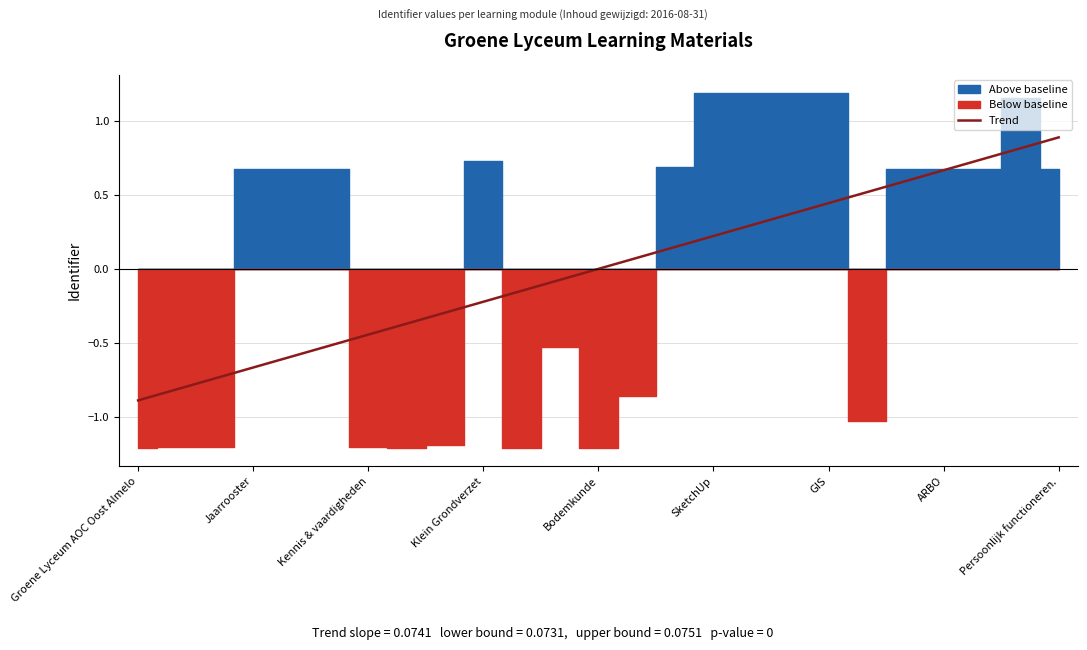

True or false: the data shows -0.4 at Klein Grondverzet.

False